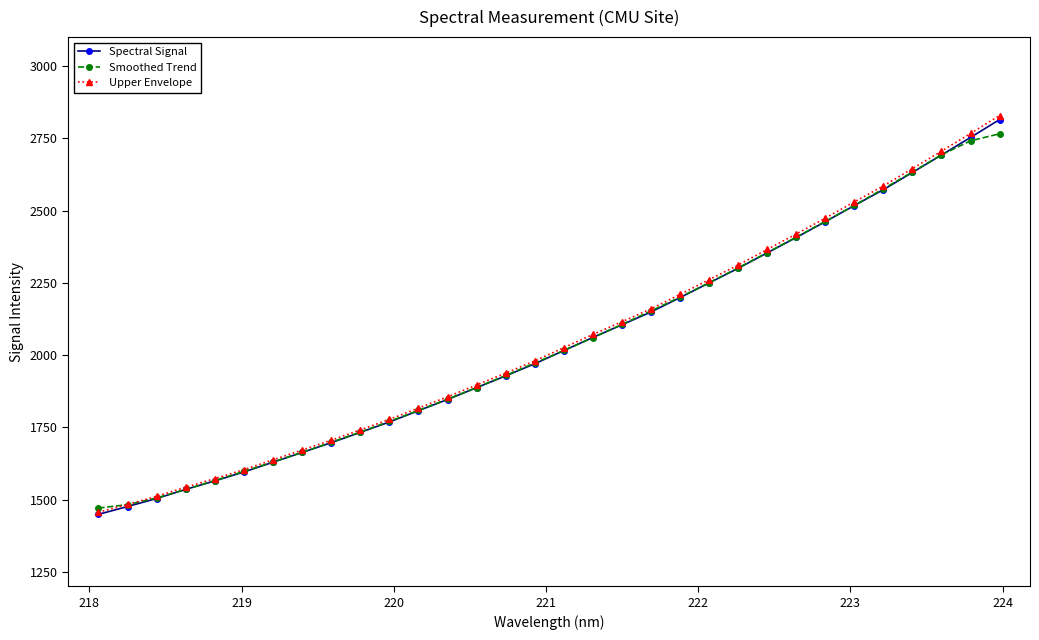

Which series has the widest spread of values?

Upper Envelope